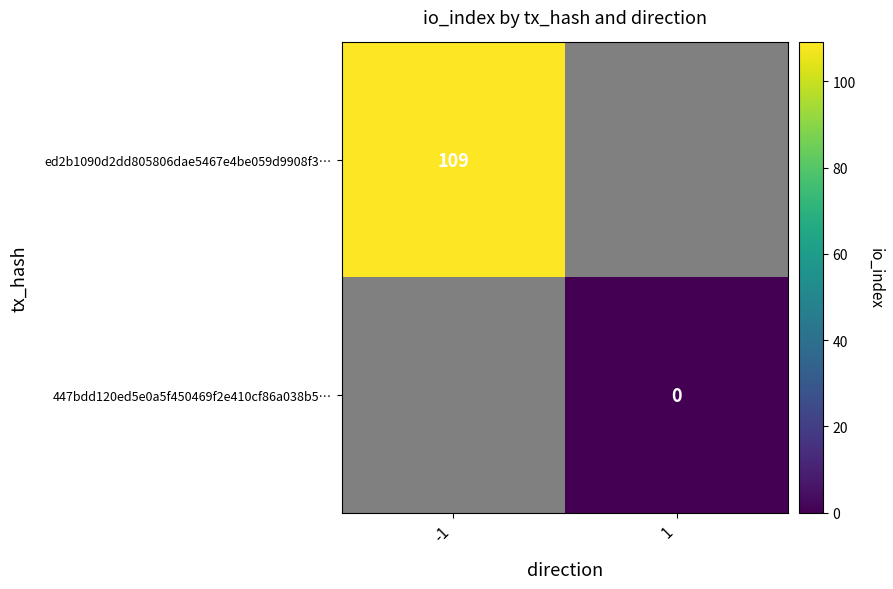

Is the value of ed2b1090d2dd805806dae5467e4be059d9908f3… at -1 greater than the value of 447bdd120ed5e0a5f450469f2e410cf86a038b5… at 1?

Yes